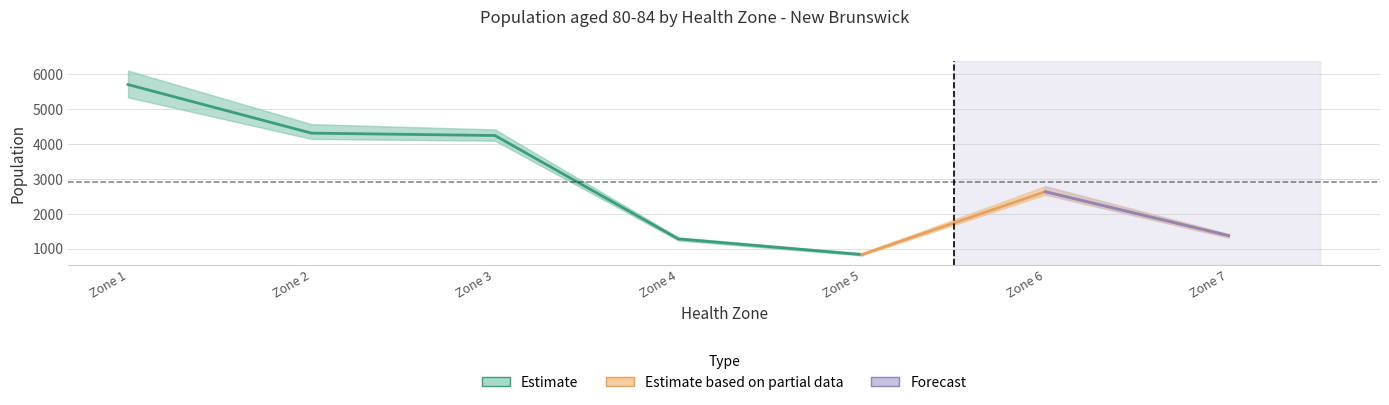

The value of 2021 at Zone 3 is 4242. True or false?

True